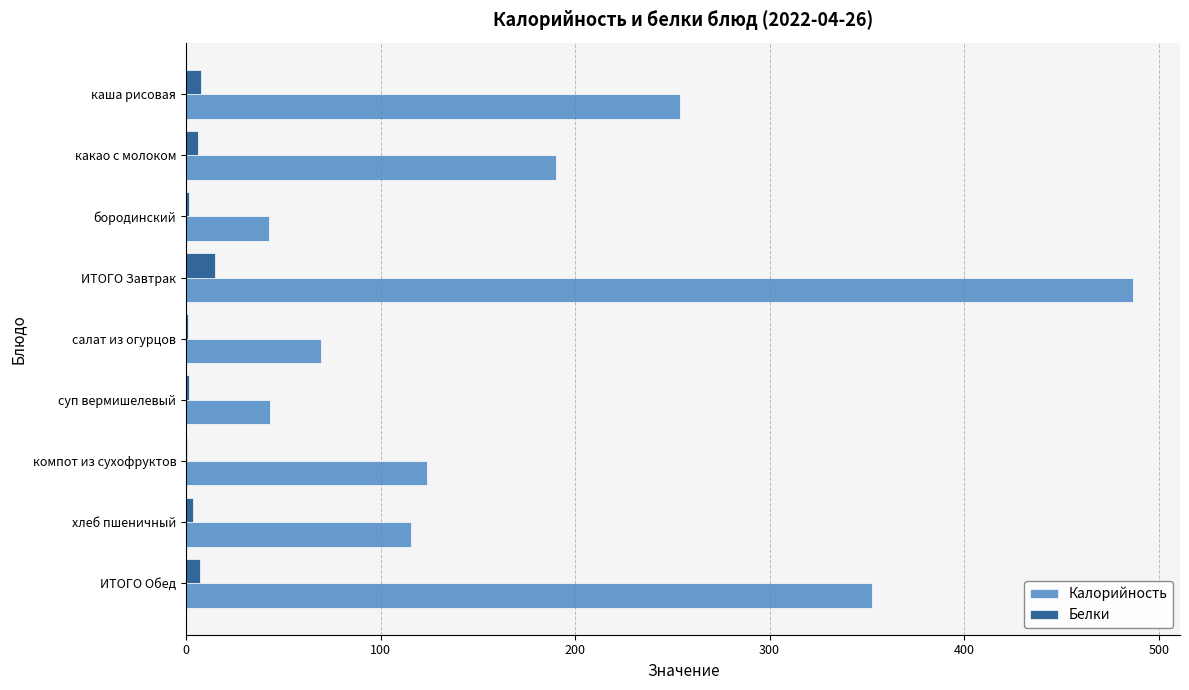

At which category is the sum across all series the highest?

ИТОГО Завтрак